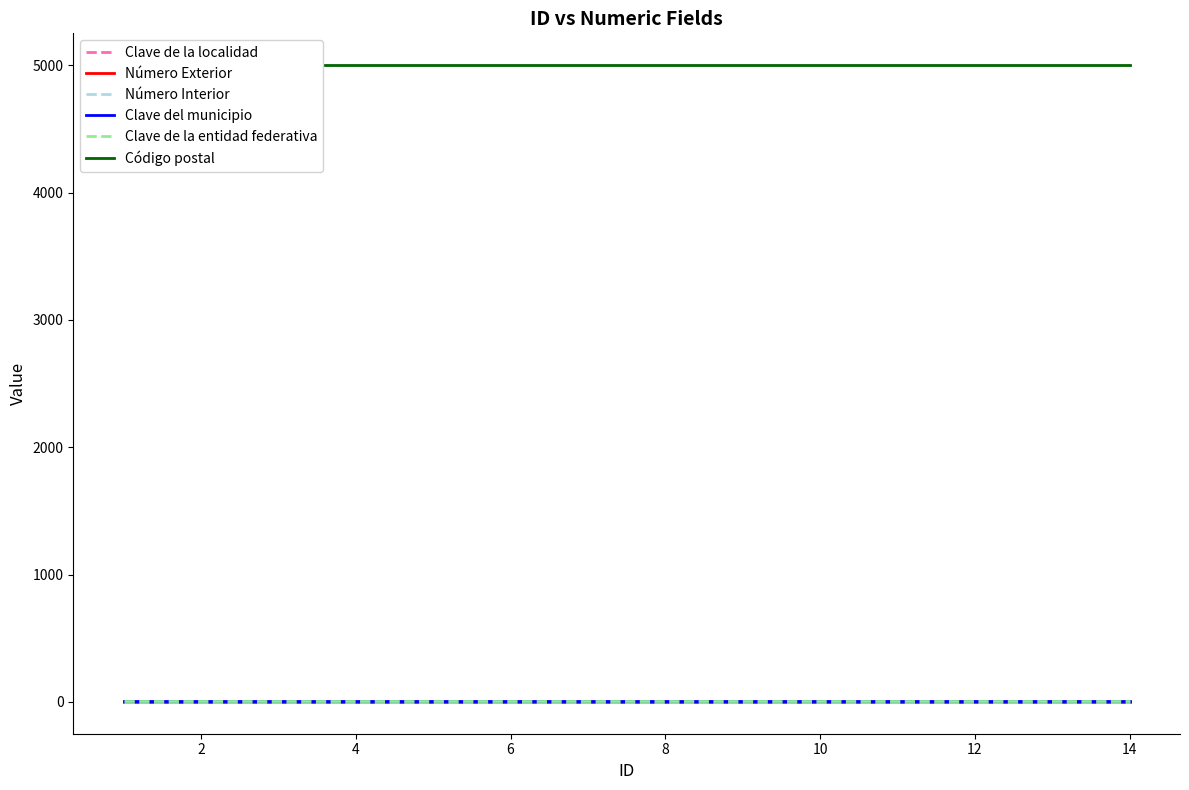

List the series in order of their peak value, lowest first.

Número Exterior, Número Interior, Clave de la localidad, Clave del municipio, Clave de la entidad federativa, Código postal